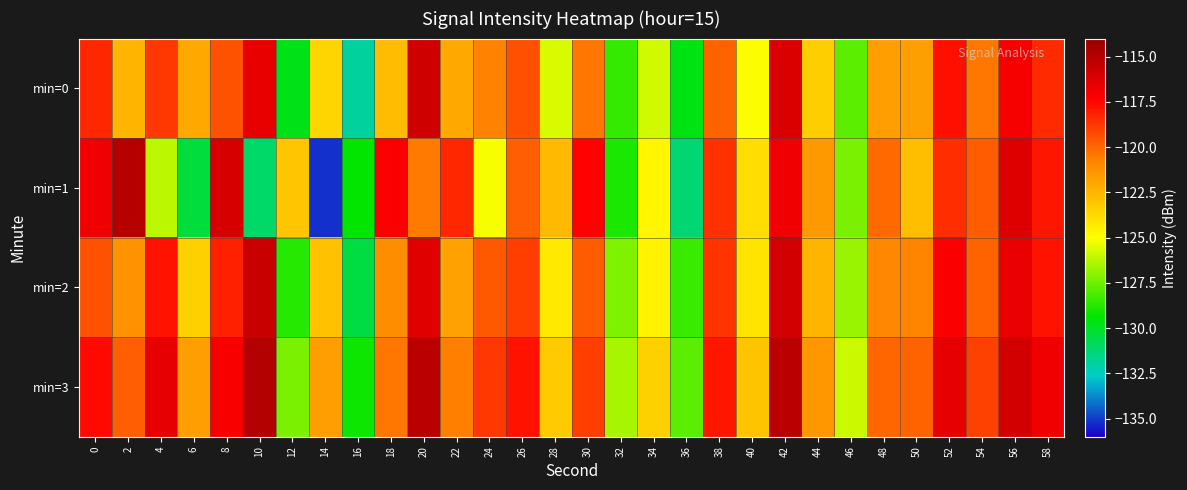

Which series has the largest total across all categories?

min=3